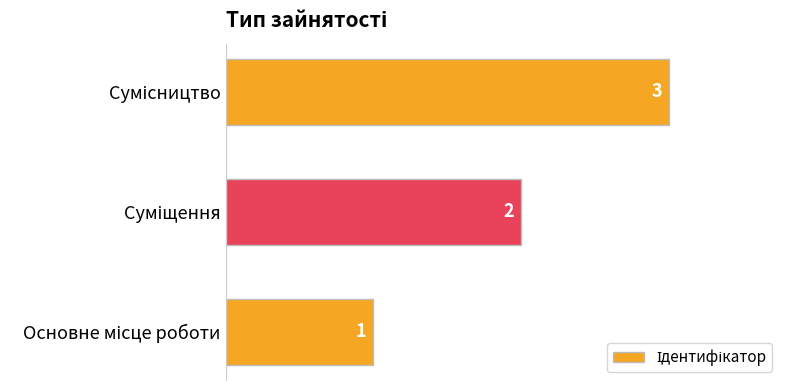

What is the maximum value shown in the chart?

3